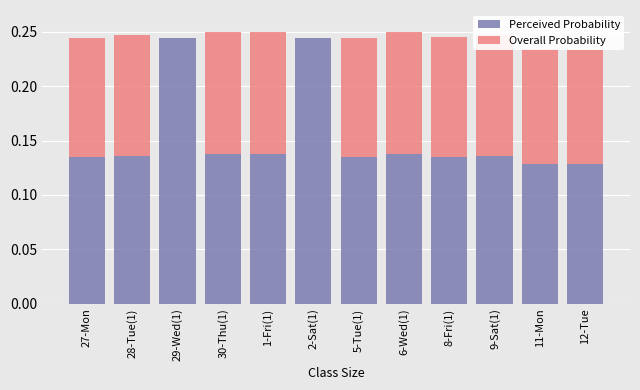

Count the number of categories in the chart.

12